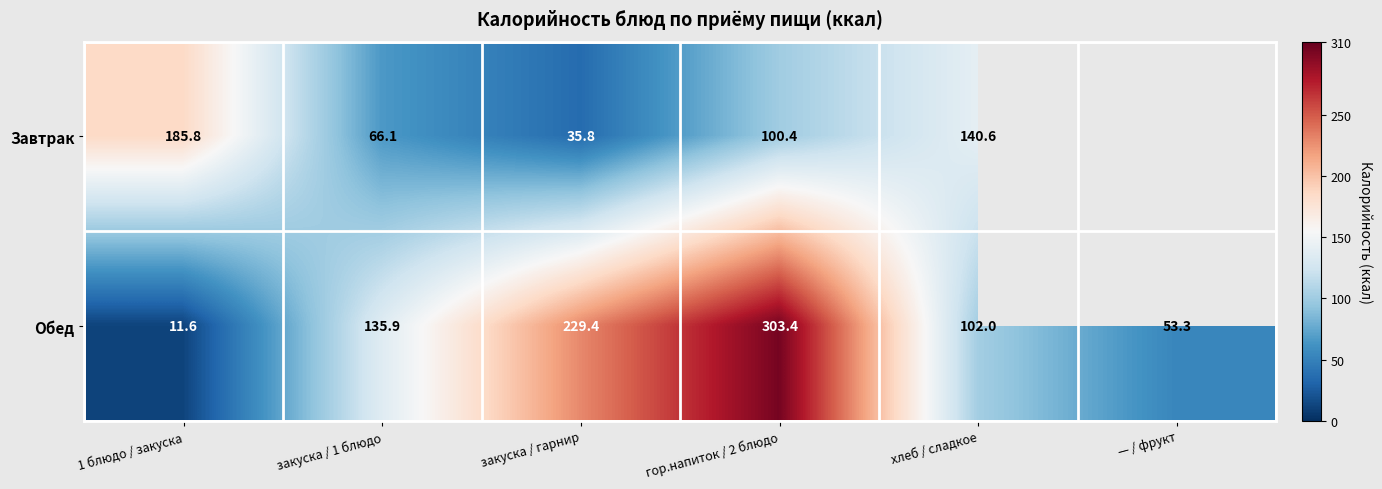

At which label is Обед closest to 157?

закуска / 1 блюдо